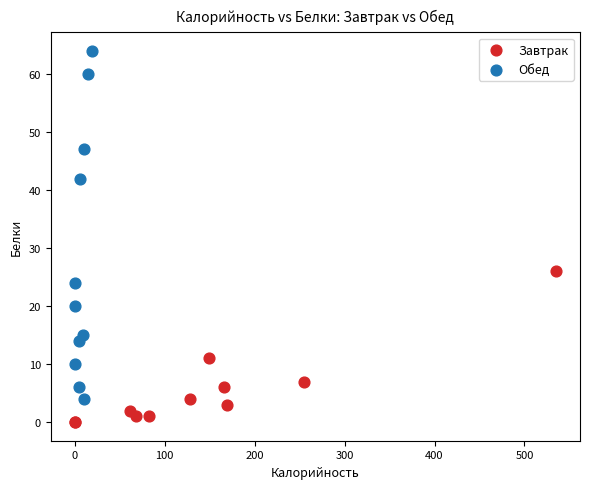

Which series contains the lowest Y value?

Завтрак